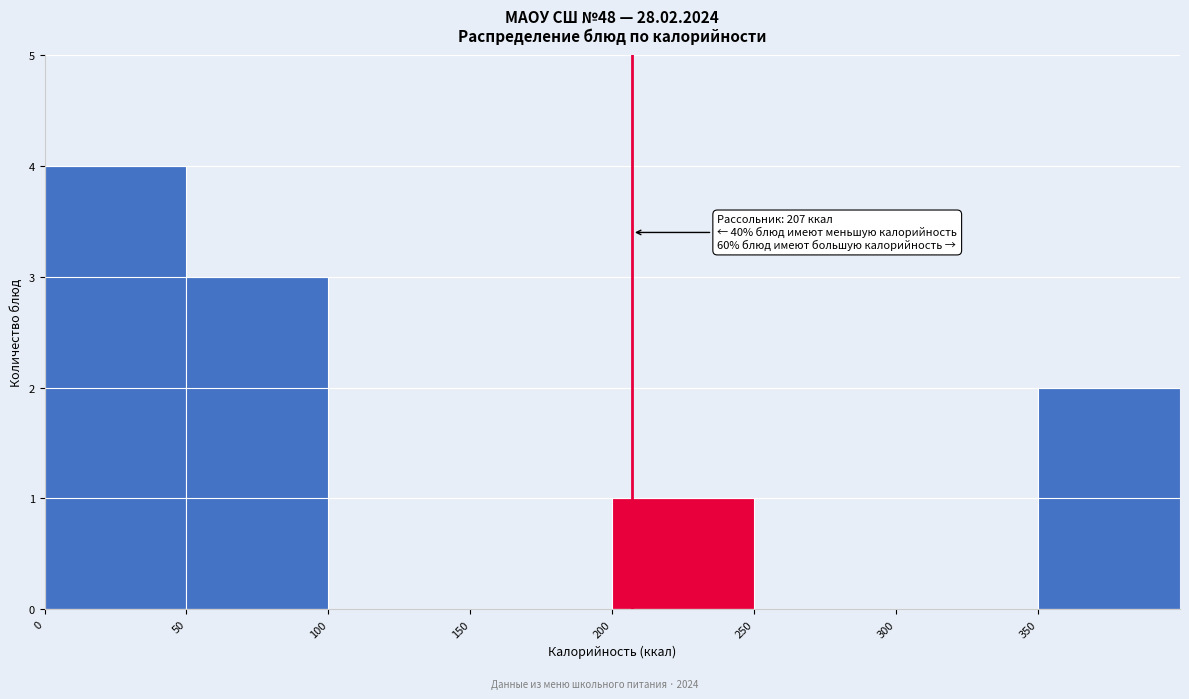

Which range on the x-axis has the tallest bar?

0 to 50